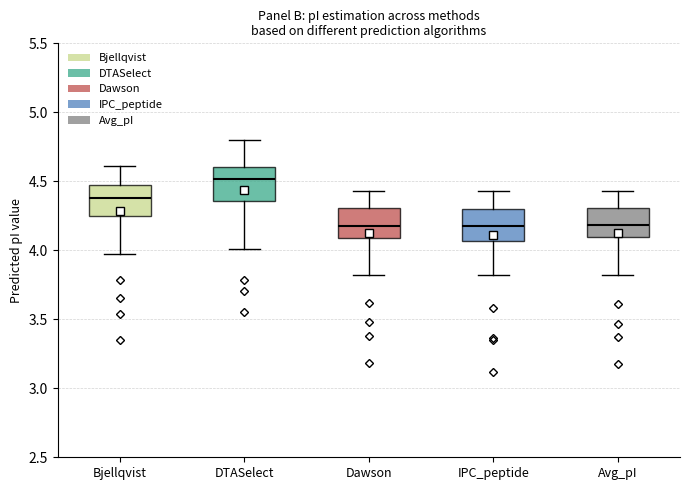

Reading left to right, read every box against the y-axis: the position of its median line, the range the box covers, and the ends of its whiskers. The values are not printed on the chart, so give them approximately, as read against the axis.

Bjellqvist: median 4.40, box 4.25 to 4.50, whiskers 3.95 to 4.60
DTASelect: median 4.50, box 4.35 to 4.60, whiskers 4.00 to 4.80
Dawson: median 4.20, box 4.10 to 4.30, whiskers 3.80 to 4.45
IPC_peptide: median 4.20, box 4.05 to 4.30, whiskers 3.80 to 4.45
Avg_pI: median 4.20, box 4.10 to 4.30, whiskers 3.80 to 4.45